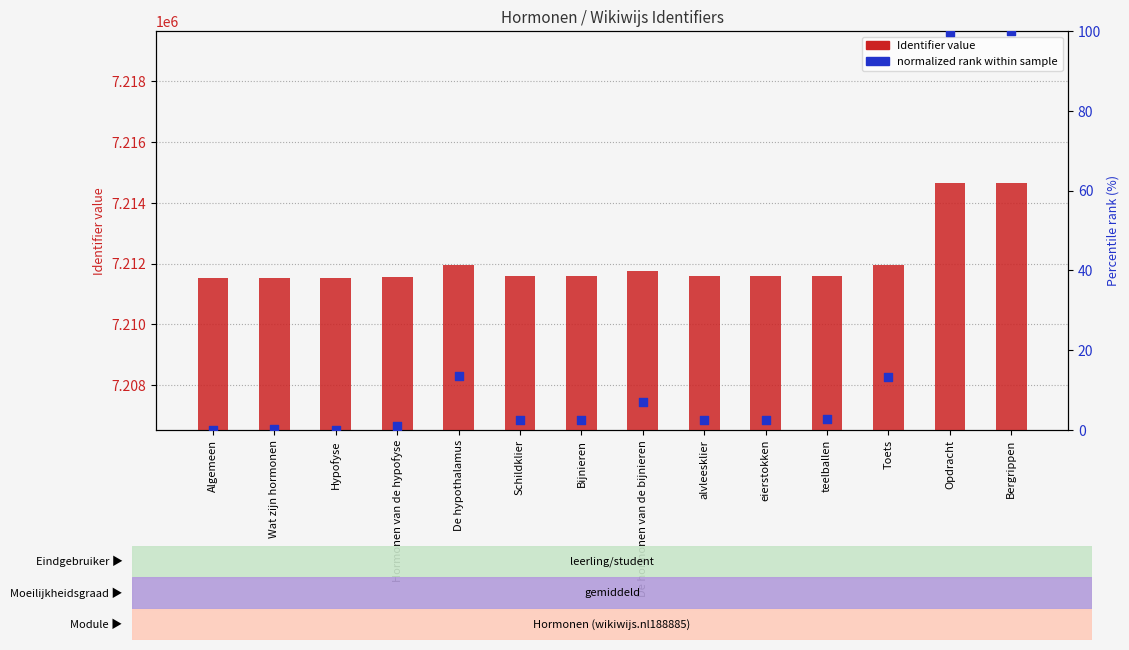

Which series has the largest Y range (max minus min)?

Identifier